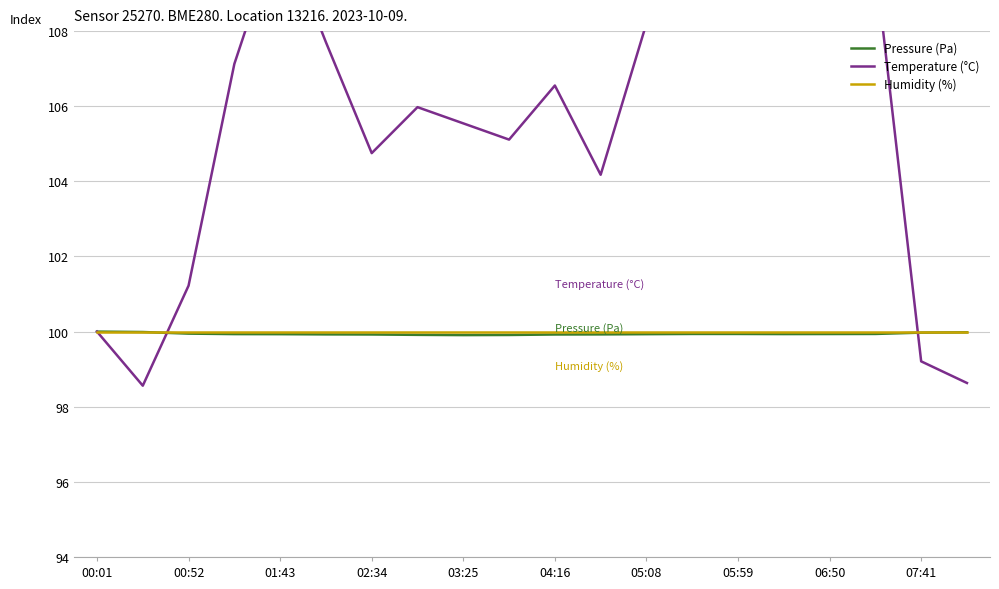

The Humidity (%) series shows 68.6 at 01:43. True or false?

False